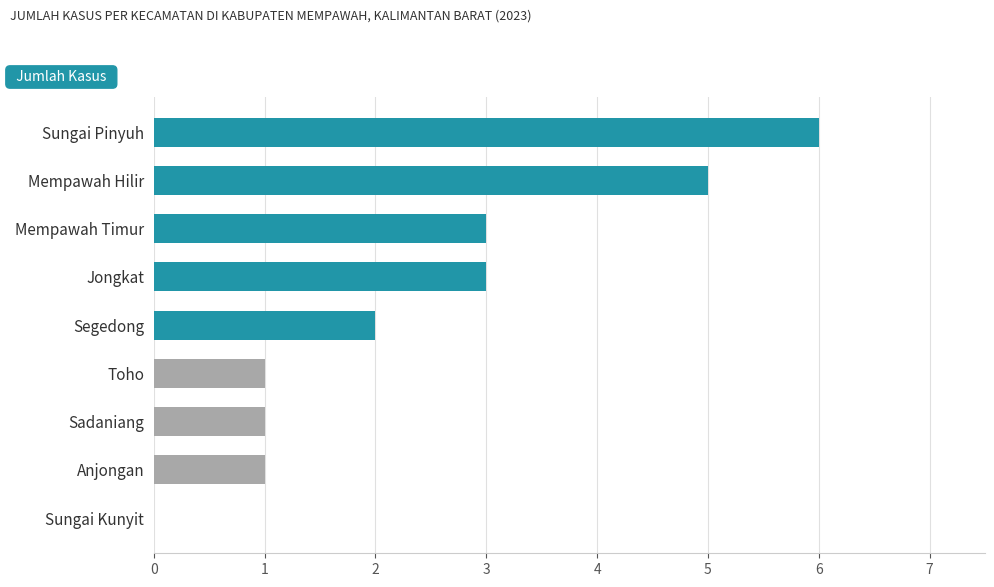

What is the sum of all values?

22